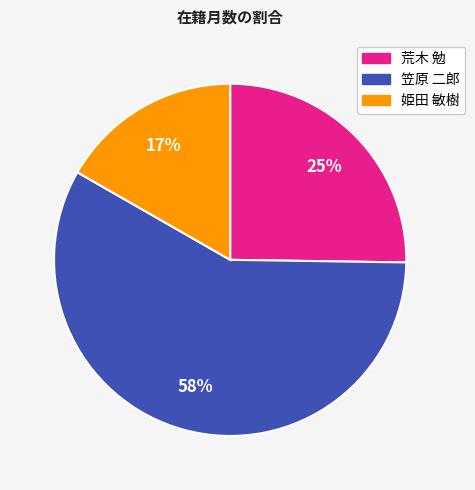

To the nearest percent, what percentage of the pie is 笠原 二郎?

58%